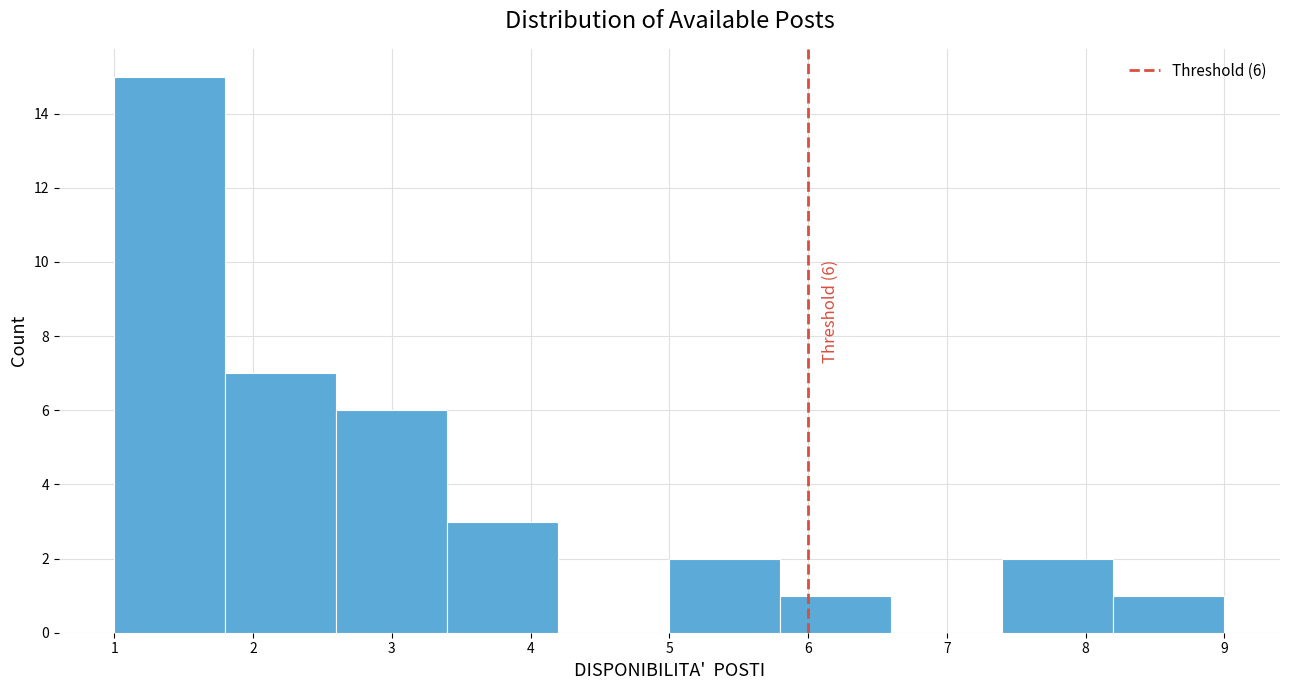

Over which range of the x-axis is the bar tallest?

1.0 to 1.8